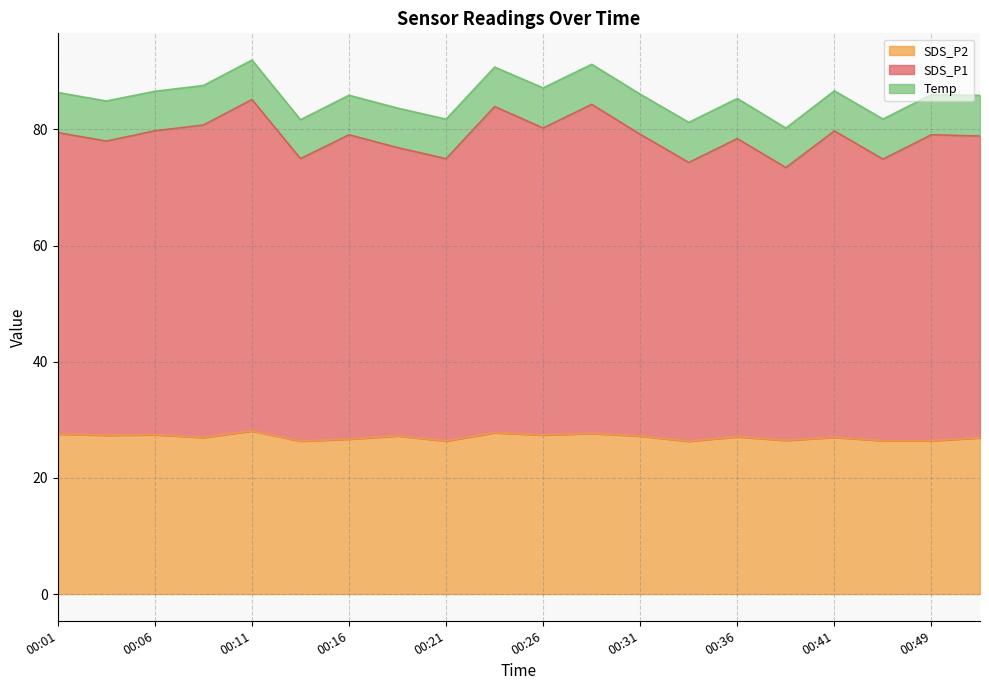

At which category is the sum across all series the highest?

00:11